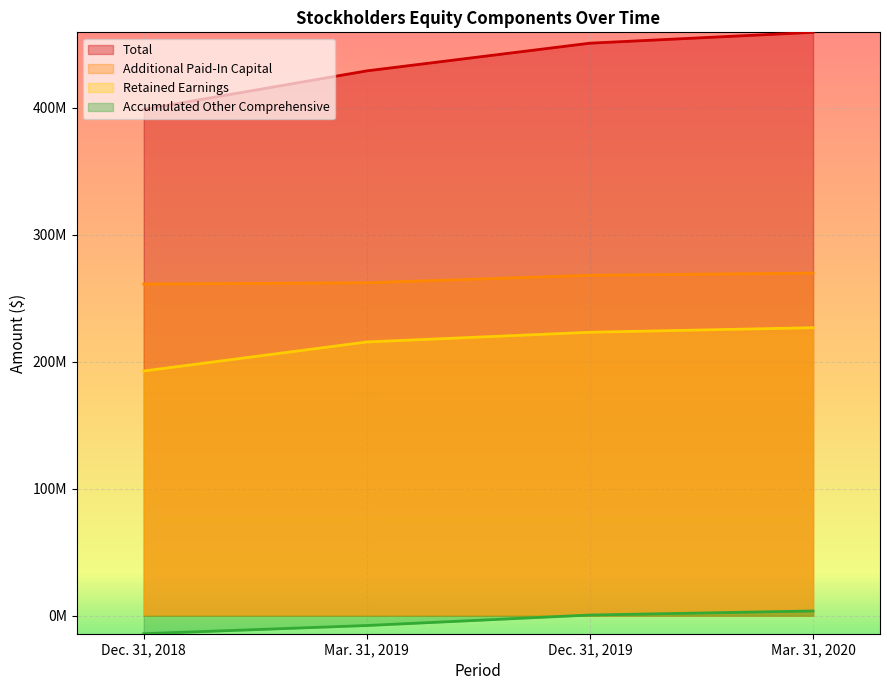

Reading right to left, transcribe all the data shown in this chart.

Total: Mar. 31, 2020=459560931	Dec. 31, 2019=451015519	Mar. 31, 2019=429203761	Dec. 31, 2018=398869901
Additional Paid-In Capital: Mar. 31, 2020=269888980	Dec. 31, 2019=268151601	Mar. 31, 2019=262249291	Dec. 31, 2018=261258423
Retained Earnings: Mar. 31, 2020=226874806	Dec. 31, 2019=223267573	Mar. 31, 2019=215625394	Dec. 31, 2018=192751208
Accumulated Other Comprehensive: Mar. 31, 2020=3704010	Dec. 31, 2019=504170	Mar. 31, 2019=-7759586	Dec. 31, 2018=-14228059